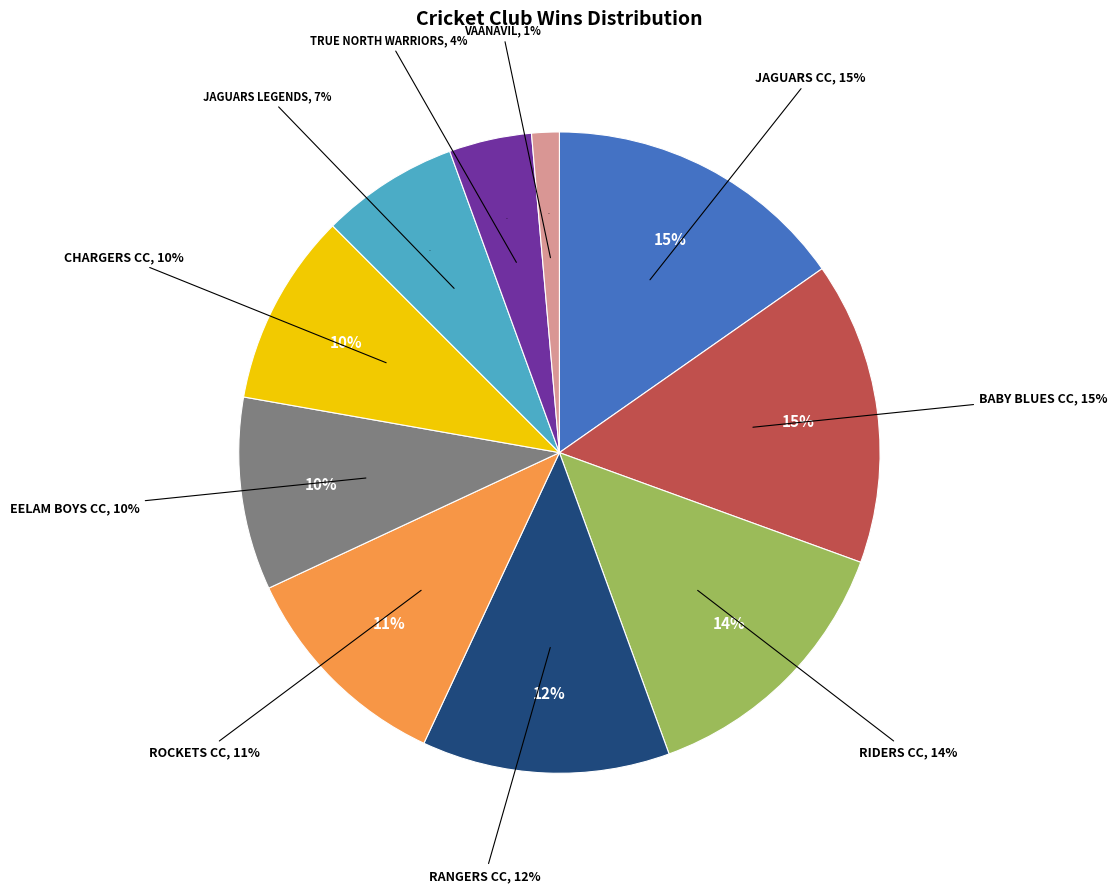

Do ROCKETS CRICKET CLUB and VAANAVIL together represent more than half of the pie?

No